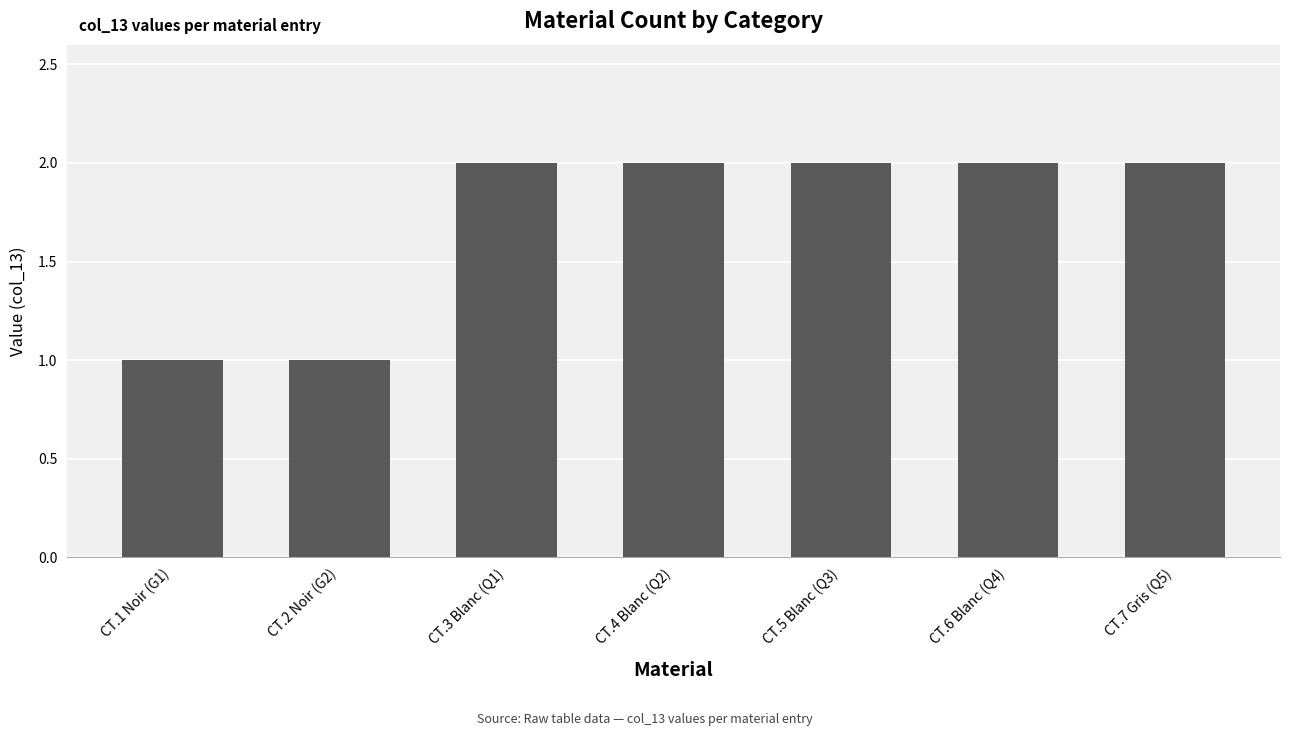

What position from the left is CT.6 Blanc (Q4)?

6